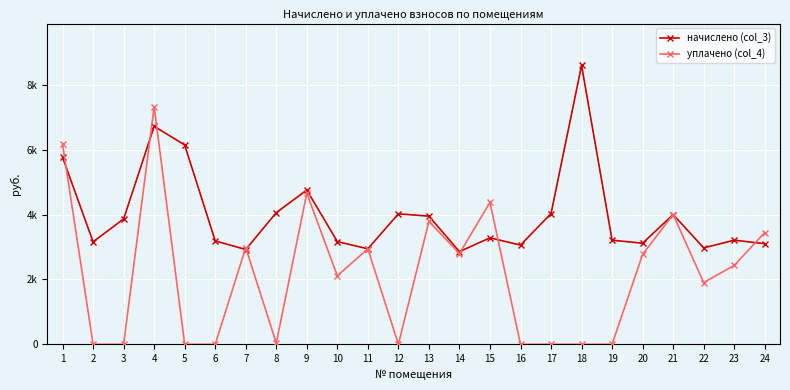

What is the approximate value of начислено (col_3) at 15?

3283.2